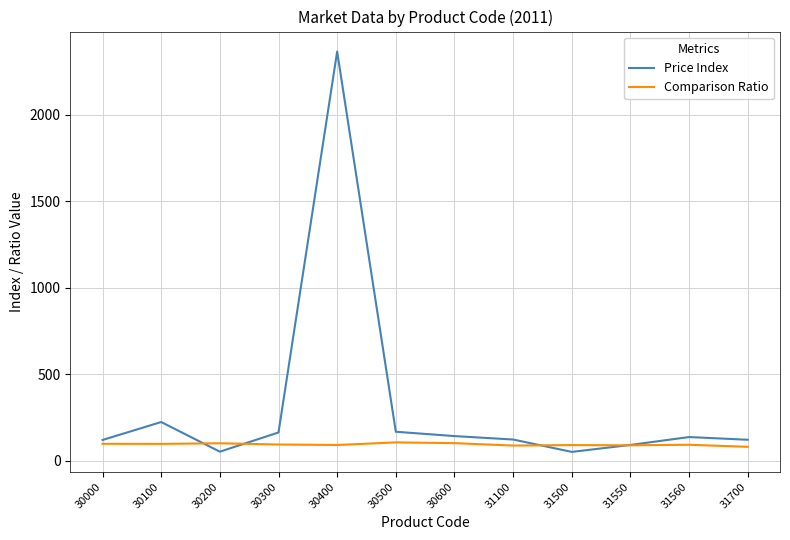

Which series has the widest spread of values?

Price Index